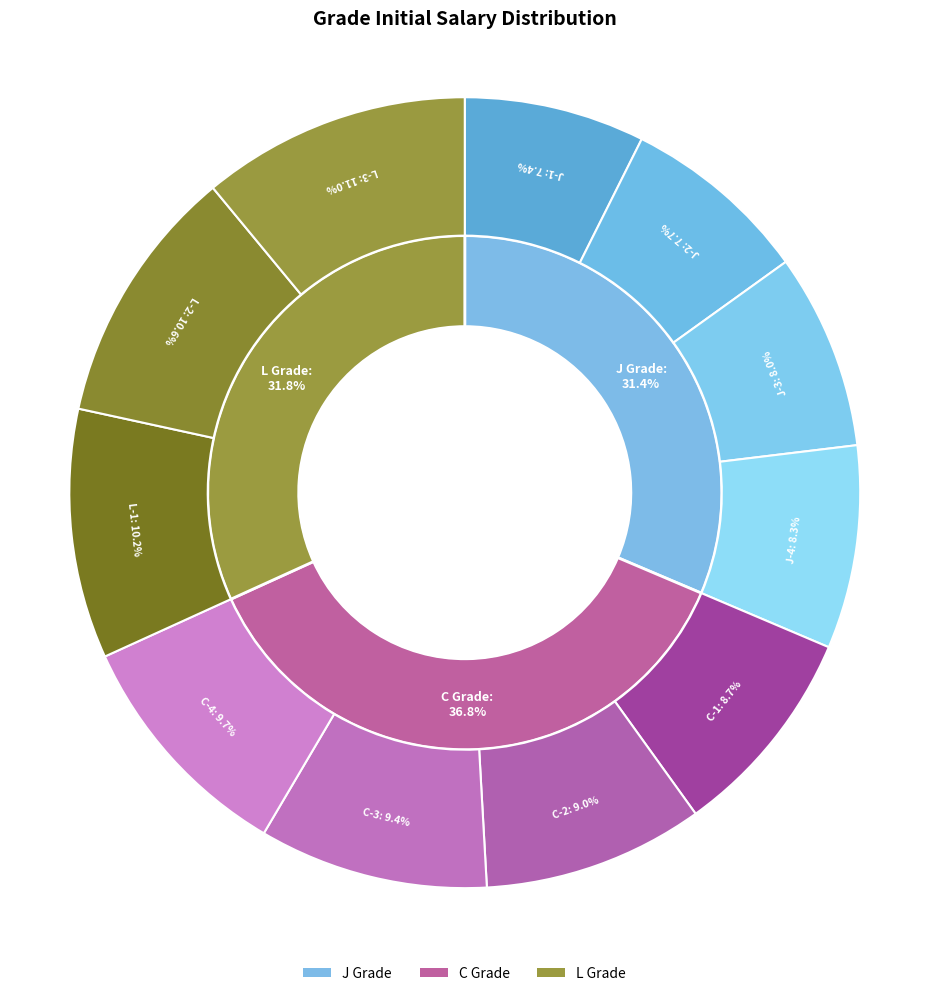

Which slice is the smallest?

J-1